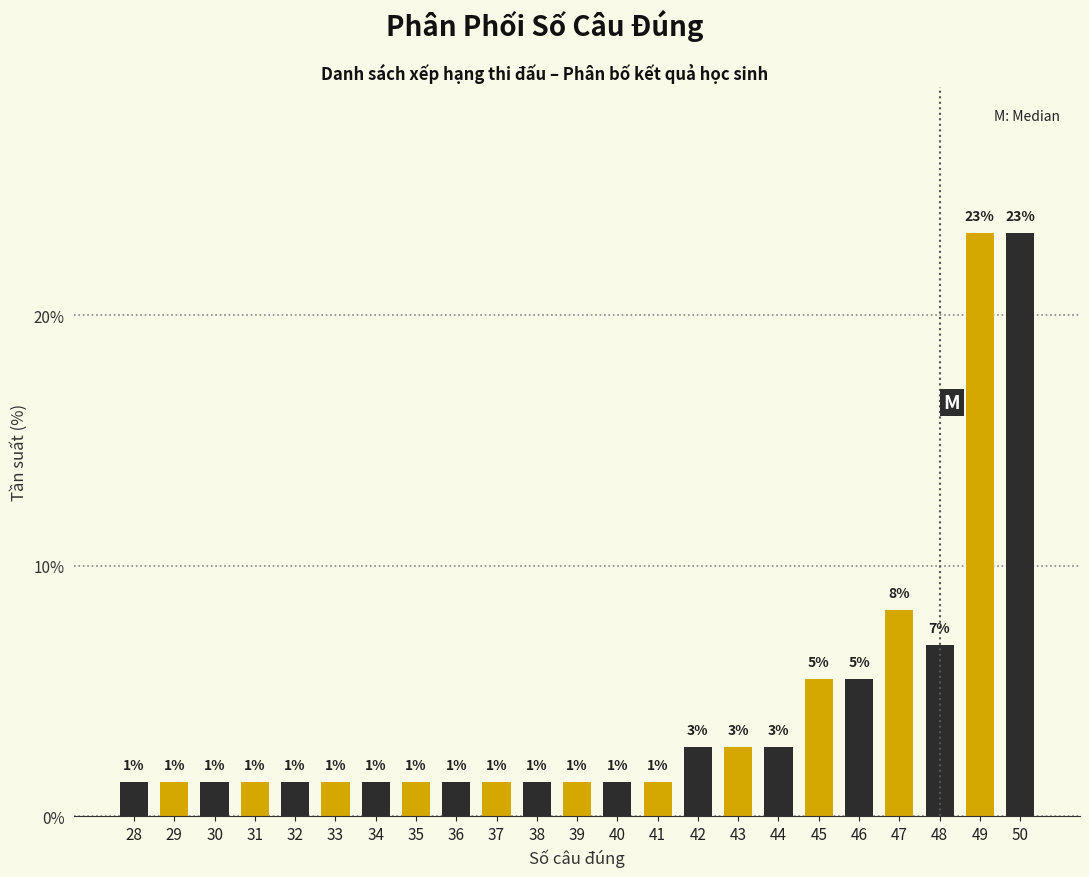

Are the bars horizontal?

No